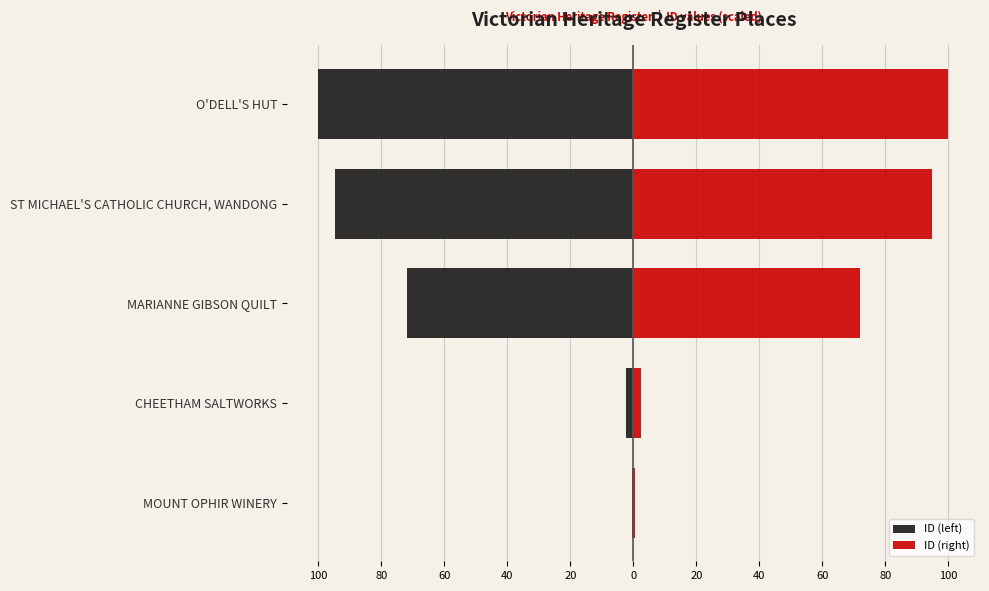

Which series has the widest spread of values?

ID (left)